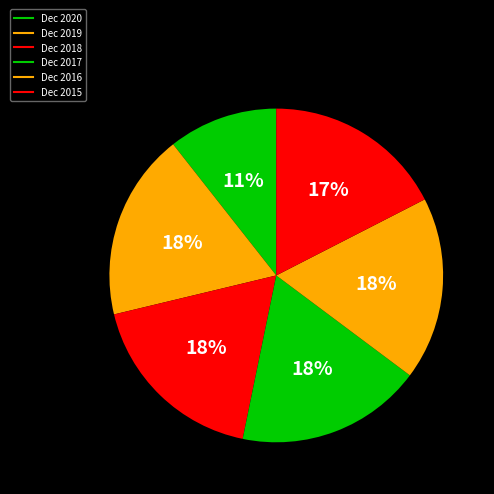

Is the sum of Dec 2017 and Dec 2015 greater than half?

No